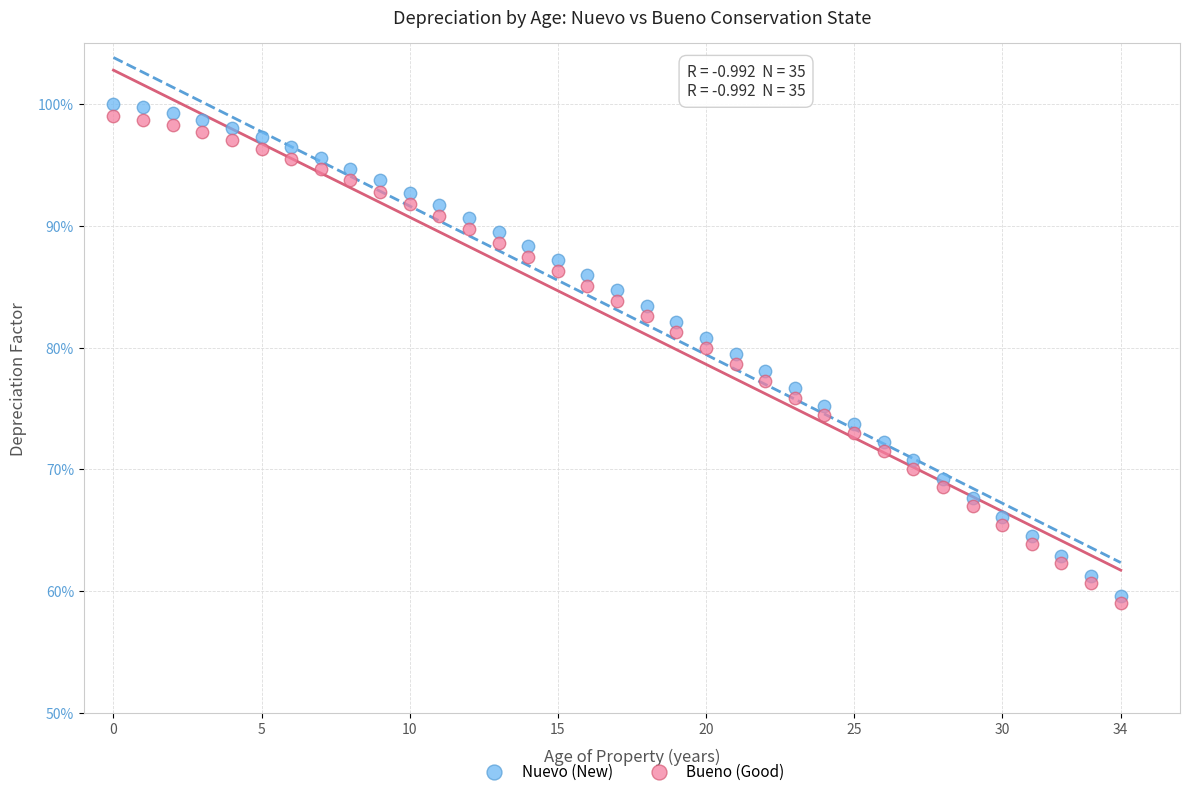

Which series has the largest Y range (max minus min)?

Nuevo (New)